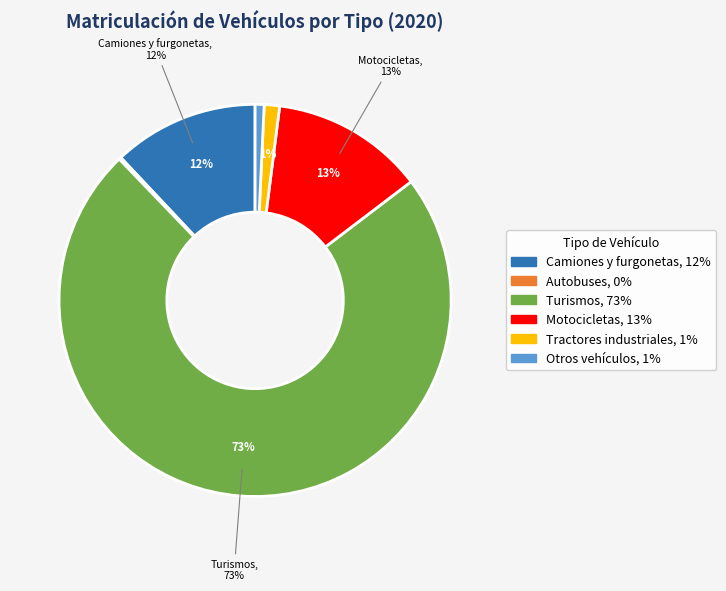

True or false: Camiones y furgonetas accounts for 12% of the total.

True